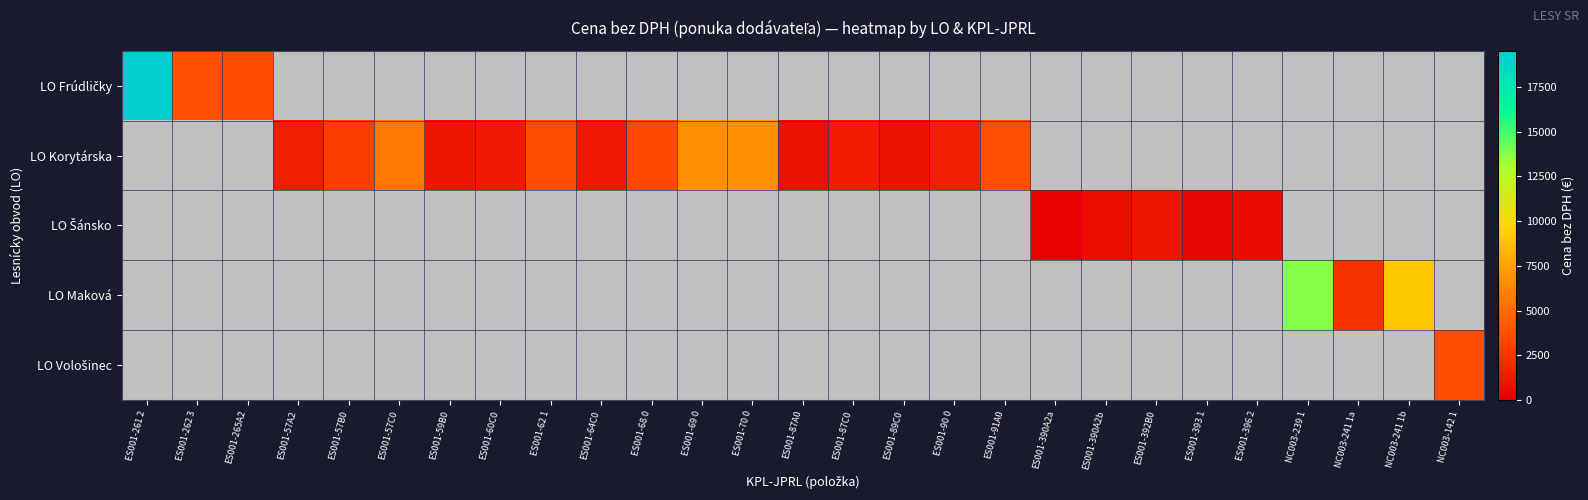

How many positive values does the LO Korytárska series have?

15